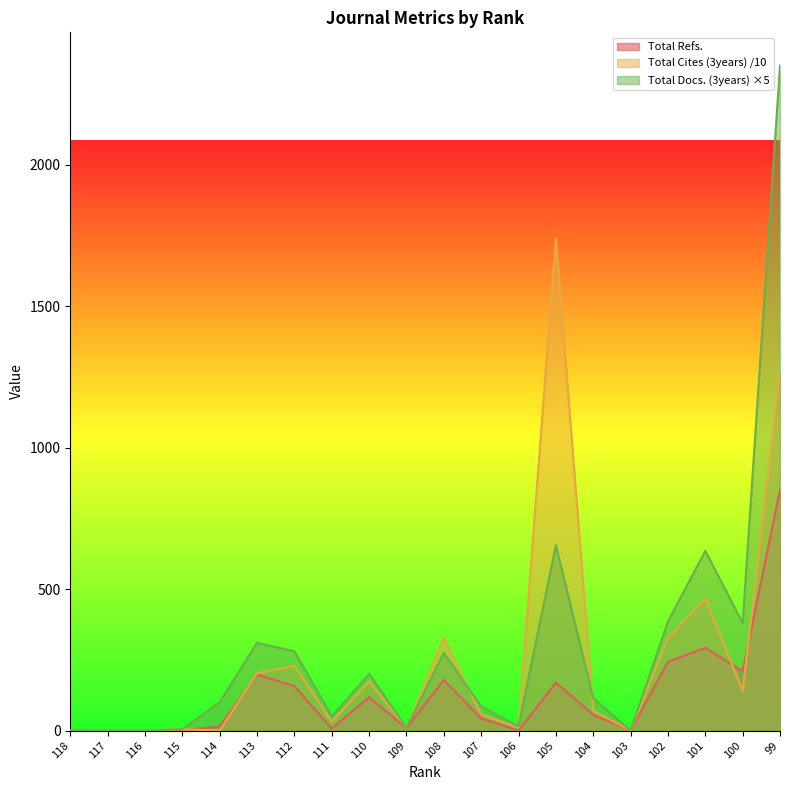

How many data points does each series have?

20